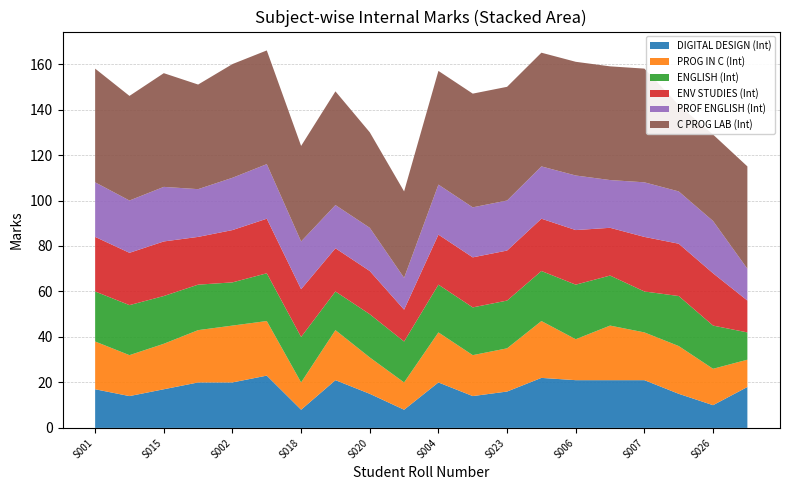

Reading left to right, what are all the values shown in this chart?

DIGITAL DESIGN (Int): USCA222001=17	USCA222014=14	USCA222015=17	USCA222016=20	USCA222002=20	USCA222003=23	USCA222018=8	USCA222019=21	USCA222020=15	USCA222021=8	USCA222004=20	USCA222022=14	USCA222023=16	USCA222005=22	USCA222006=21	USCA222024=21	USCA222007=21	USCA222025=15	USCA222026=10	USCA222027=18
PROG IN C (Int): USCA222001=21	USCA222014=18	USCA222015=20	USCA222016=23	USCA222002=25	USCA222003=24	USCA222018=12	USCA222019=22	USCA222020=16	USCA222021=12	USCA222004=22	USCA222022=18	USCA222023=19	USCA222005=25	USCA222006=18	USCA222024=24	USCA222007=21	USCA222025=21	USCA222026=16	USCA222027=12
ENGLISH (Int): USCA222001=22	USCA222014=22	USCA222015=21	USCA222016=20	USCA222002=19	USCA222003=21	USCA222018=20	USCA222019=17	USCA222020=19	USCA222021=18	USCA222004=21	USCA222022=21	USCA222023=21	USCA222005=22	USCA222006=24	USCA222024=22	USCA222007=18	USCA222025=22	USCA222026=19	USCA222027=12
ENV STUDIES (Int): USCA222001=24	USCA222014=23	USCA222015=24	USCA222016=21	USCA222002=23	USCA222003=24	USCA222018=21	USCA222019=19	USCA222020=19	USCA222021=14	USCA222004=22	USCA222022=22	USCA222023=22	USCA222005=23	USCA222006=24	USCA222024=21	USCA222007=24	USCA222025=23	USCA222026=23	USCA222027=14
PROF ENGLISH (Int): USCA222001=24	USCA222014=23	USCA222015=24	USCA222016=21	USCA222002=23	USCA222003=24	USCA222018=21	USCA222019=19	USCA222020=19	USCA222021=14	USCA222004=22	USCA222022=22	USCA222023=22	USCA222005=23	USCA222006=24	USCA222024=21	USCA222007=24	USCA222025=23	USCA222026=23	USCA222027=14
C PROG LAB (Int): USCA222001=50	USCA222014=46	USCA222015=50	USCA222016=46	USCA222002=50	USCA222003=50	USCA222018=42	USCA222019=50	USCA222020=42	USCA222021=38	USCA222004=50	USCA222022=50	USCA222023=50	USCA222005=50	USCA222006=50	USCA222024=50	USCA222007=50	USCA222025=38	USCA222026=38	USCA222027=45